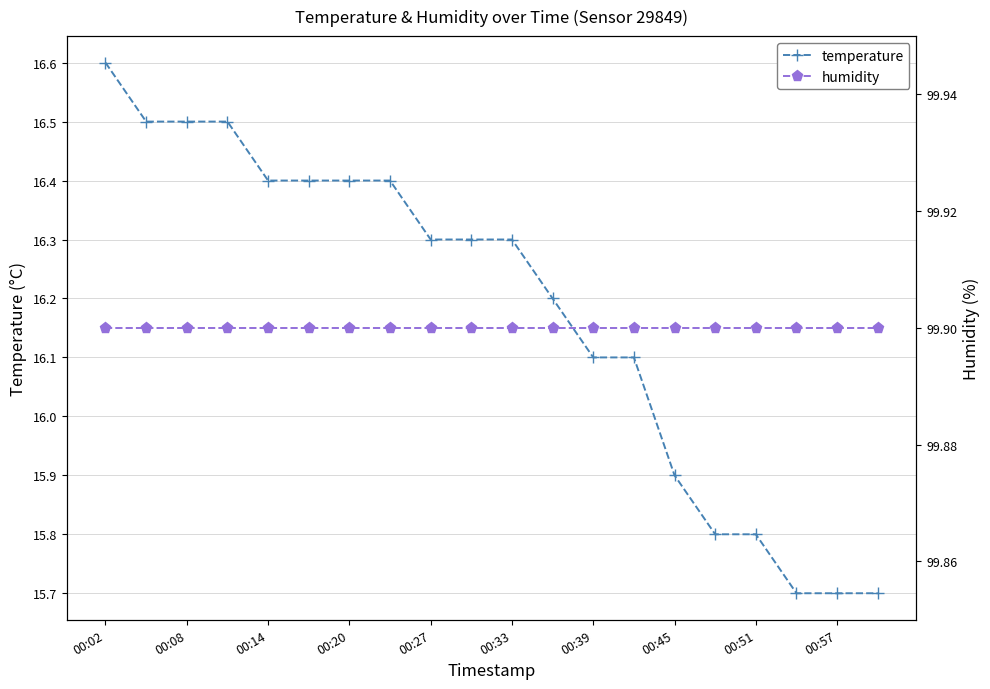

At which label does temperature first exceed 16?

00:02